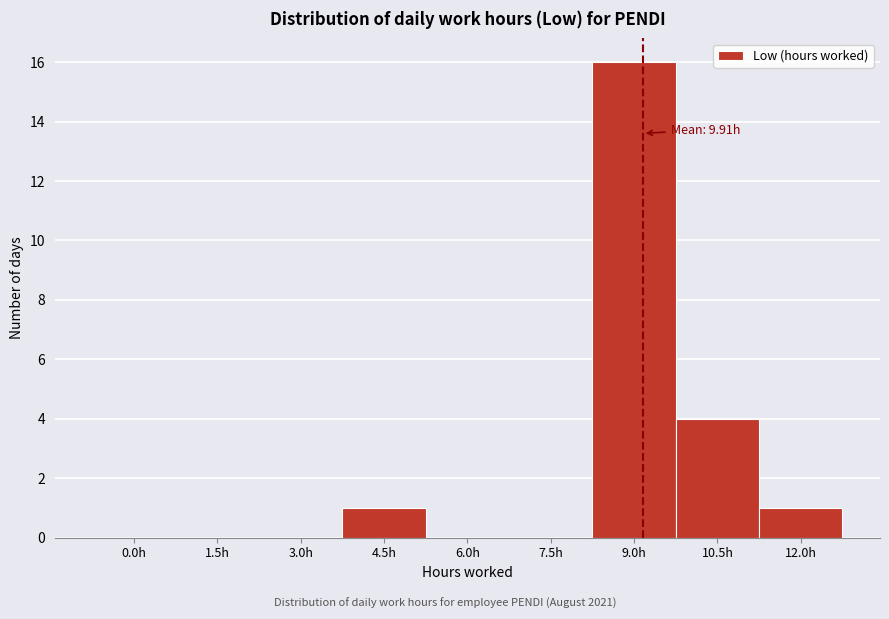

Reading left to right, transcribe all the data shown in this chart.

0.0h=0	1.5h=0	3.0h=0	4.5h=1	6.0h=0	7.5h=0	9.0h=16	10.5h=4	12.0h=1